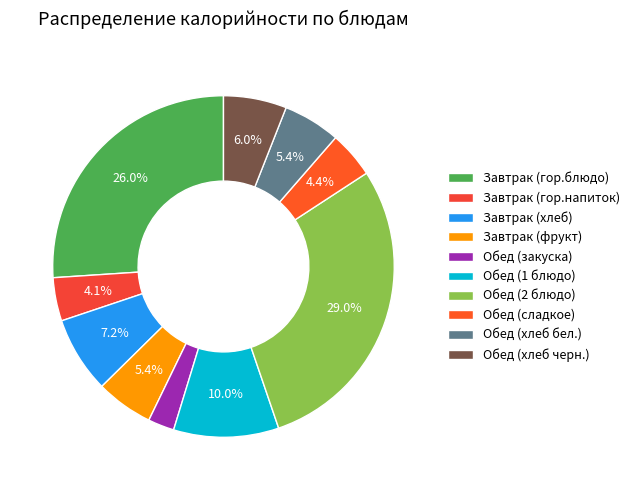

The Обед (сладкое) slice represents 1% of the pie. True or false?

False